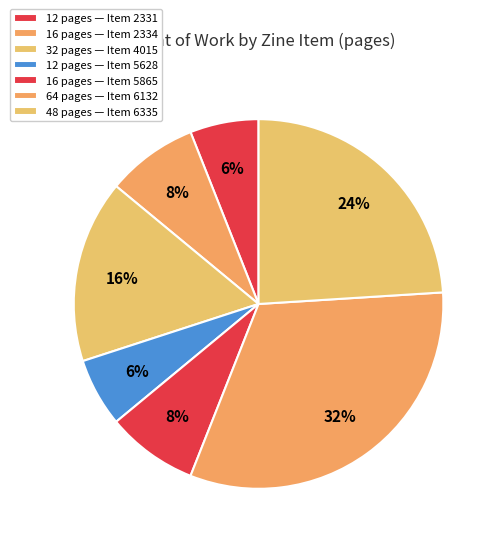

How many segments does this pie chart have?

7